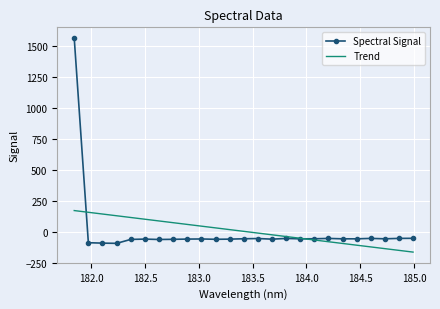

What is the difference between the maximum and minimum values in the Spectral Signal series?

1656.2